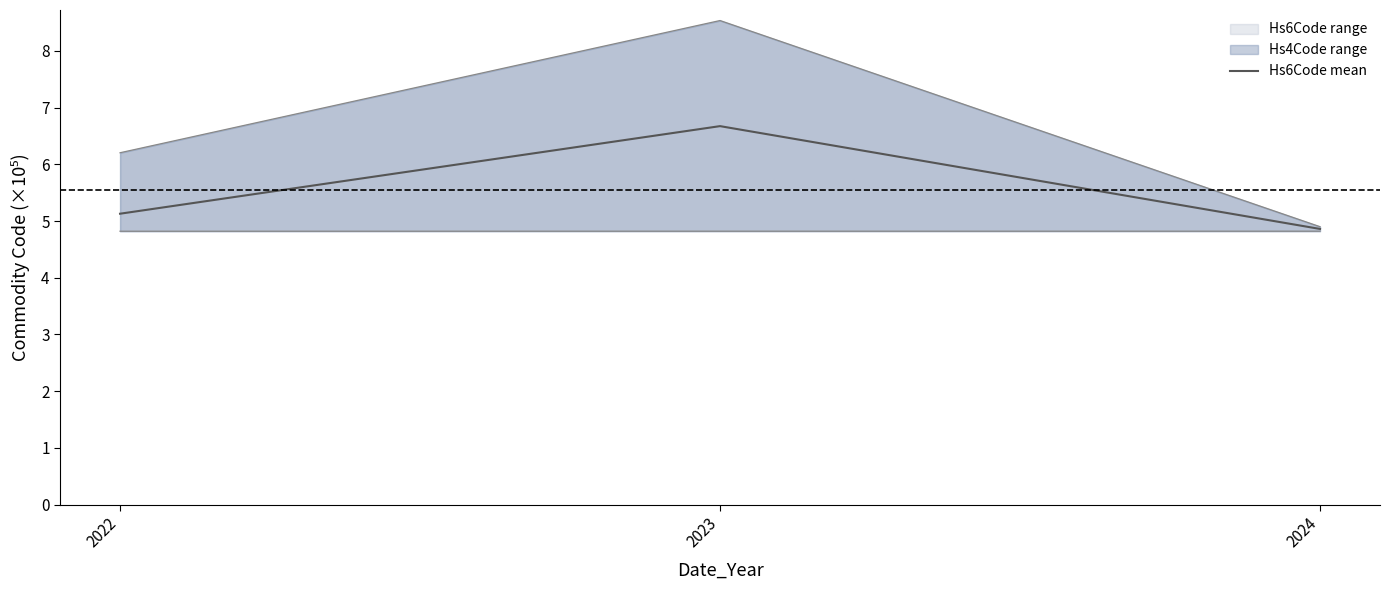

The value at 2023 is 6.7. True or false?

True